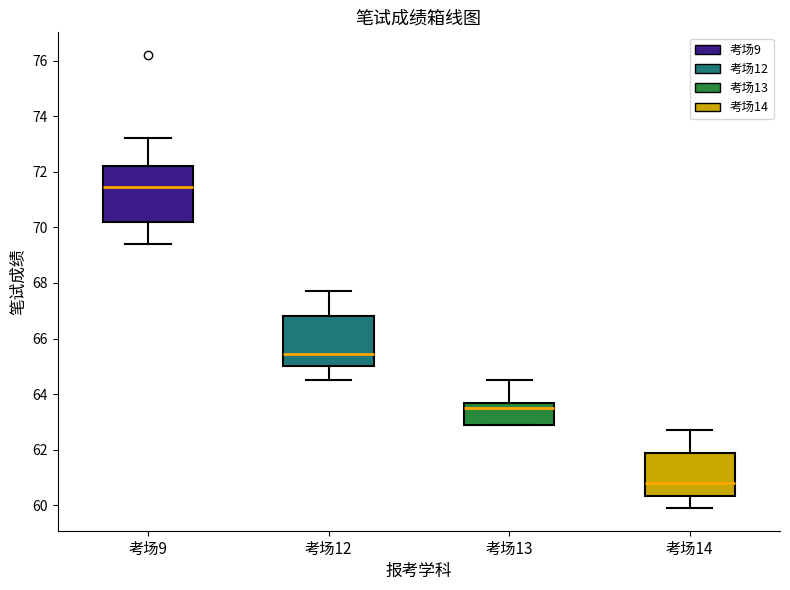

Where is the upper edge of the box for 考场13 on the y-axis? The values are not printed on the chart, so give them approximately, as read against the axis.

63.6